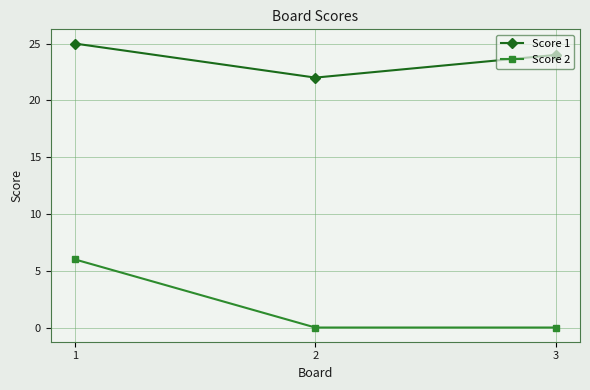

Is the value of Score 1 at 2 greater than the value of Score 2 at 2?

Yes